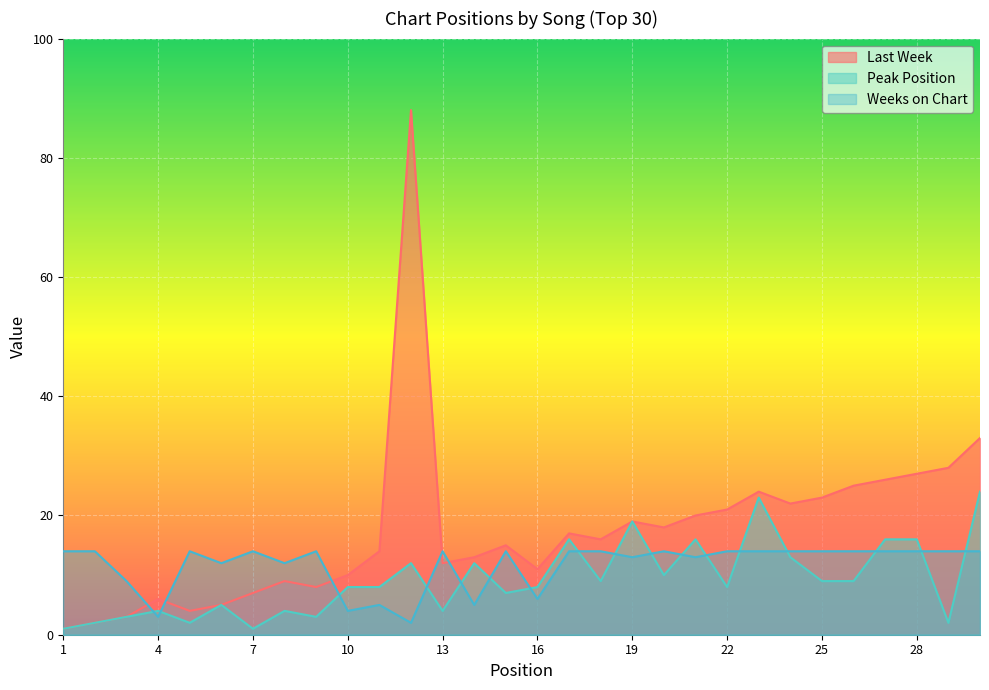

What is the minimum value shown in the chart?

1